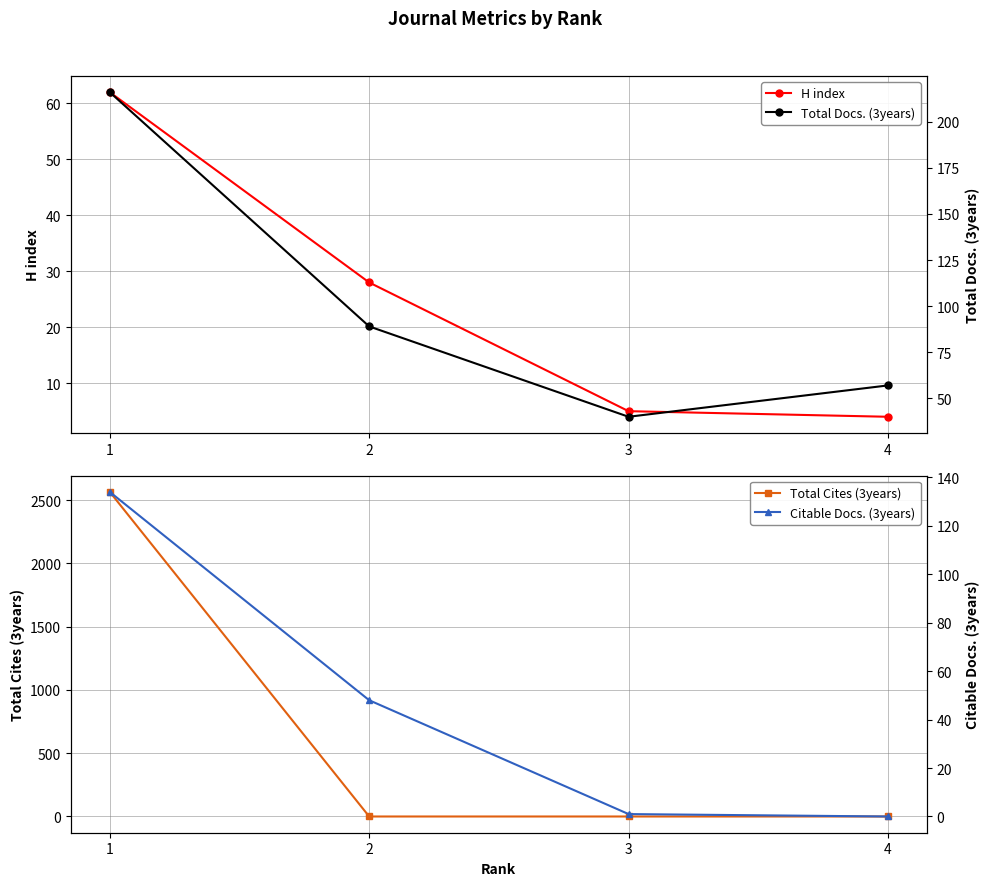

Is it true that Total Cites (3years) equals 2564 at 1?

True